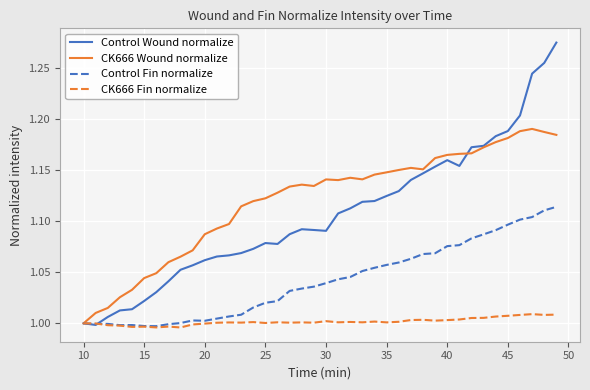

Which series has the largest range (max minus min)?

Control Wound normalize